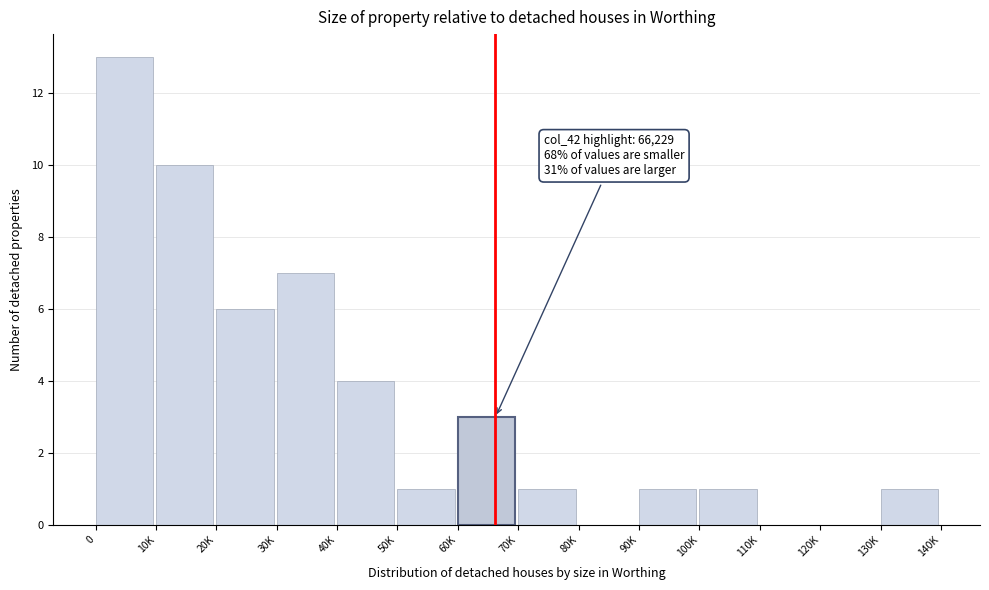

Reading left to right, list all the values displayed in this chart.

0=13	10K=10	20K=6	30K=7	40K=4	50K=1	60K=3	70K=1	80K=0	90K=1	100K=1	110K=0	120K=0	130K=1